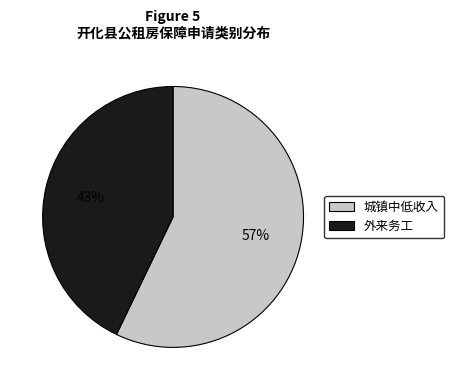

How many segments does this pie chart have?

2